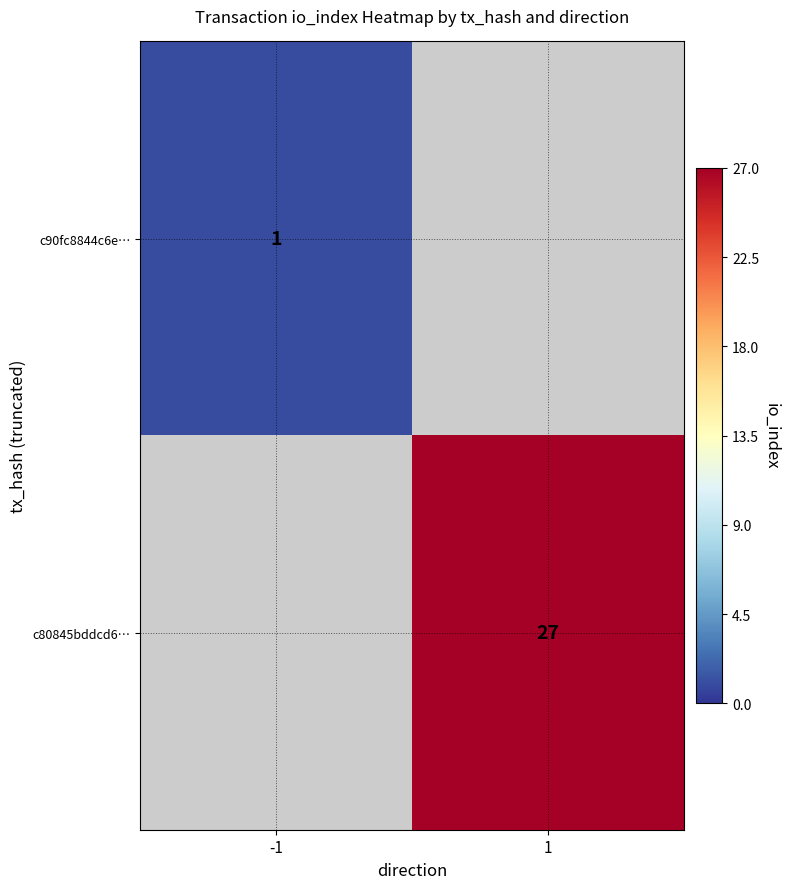

The c90fc8844c6e… series shows 0 at -1. True or false?

False